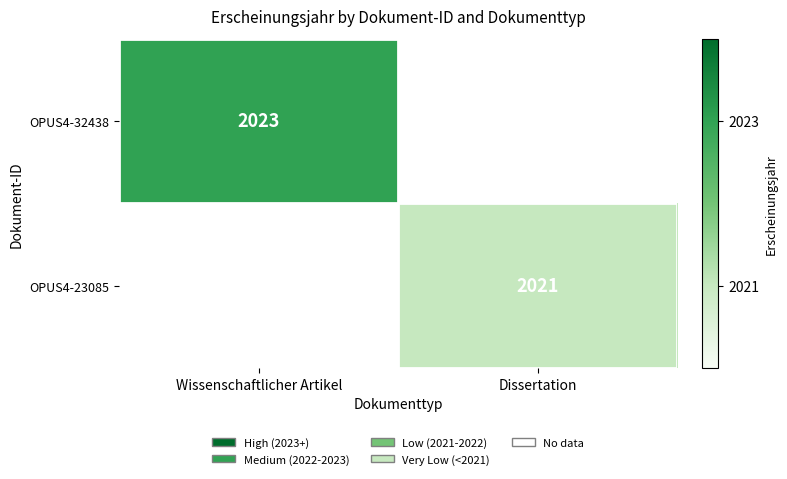

The OPUS4-32438 series shows 2023 at Wissenschaftlicher Artikel. True or false?

True